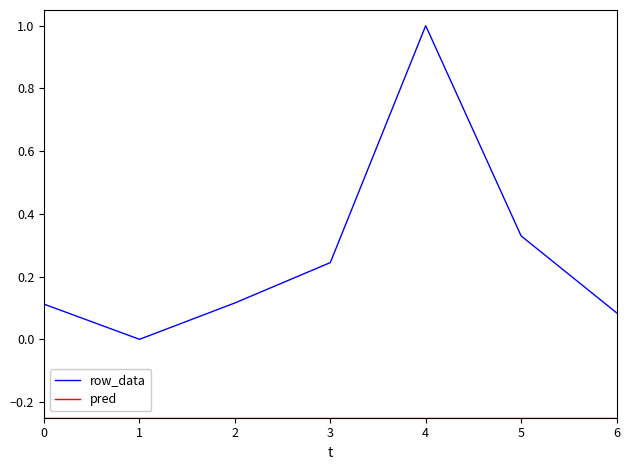

At which category is the sum across all series the highest?

4